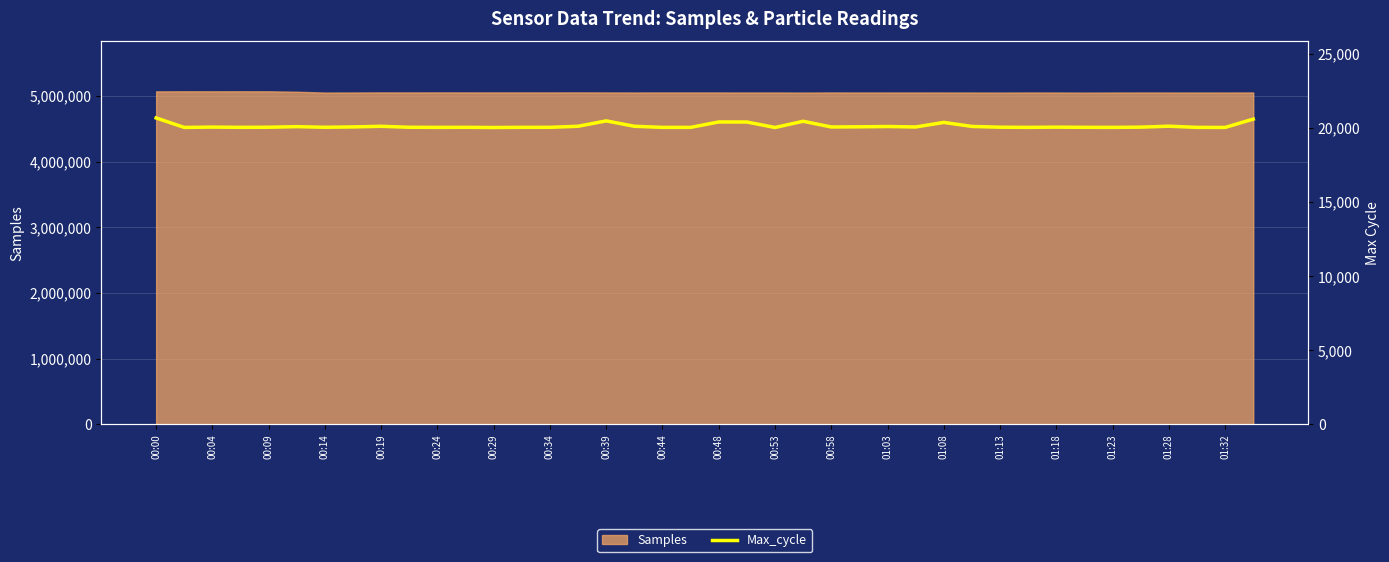

Reading left to right, extract all data points from this chart.

20662	20021	20044	20028	20035	20074	20032	20056	20098	20032	20025	20029	20017	20028	20029	20100	20463	20100	20025	20025	20390	20387	20017	20437	20052	20063	20083	20052	20360	20088	20037	20025	20041	20029	20025	20040	20105	20025	20021	20582